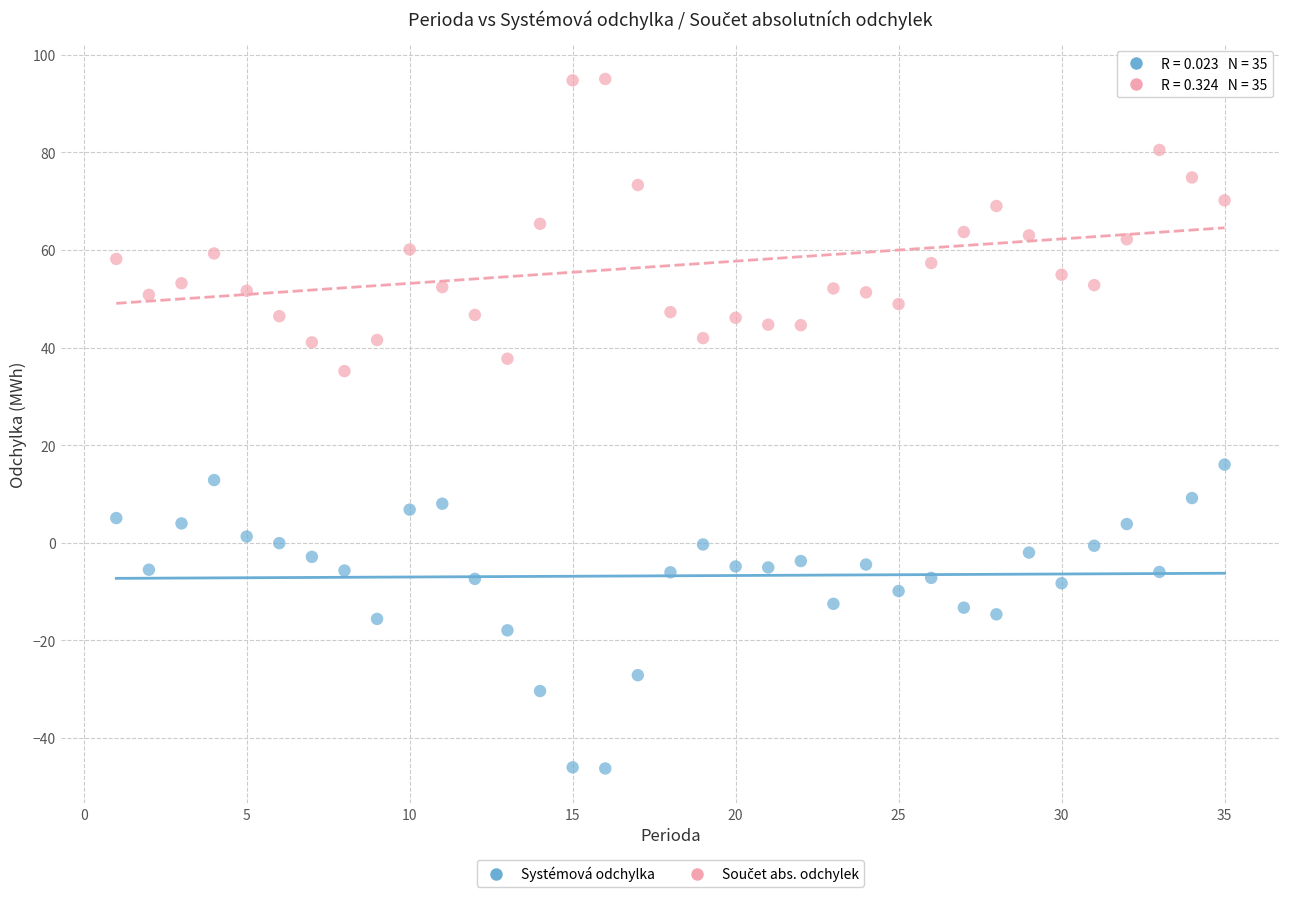

Across all data points, what is the range of X values (max minus min)?

34.0